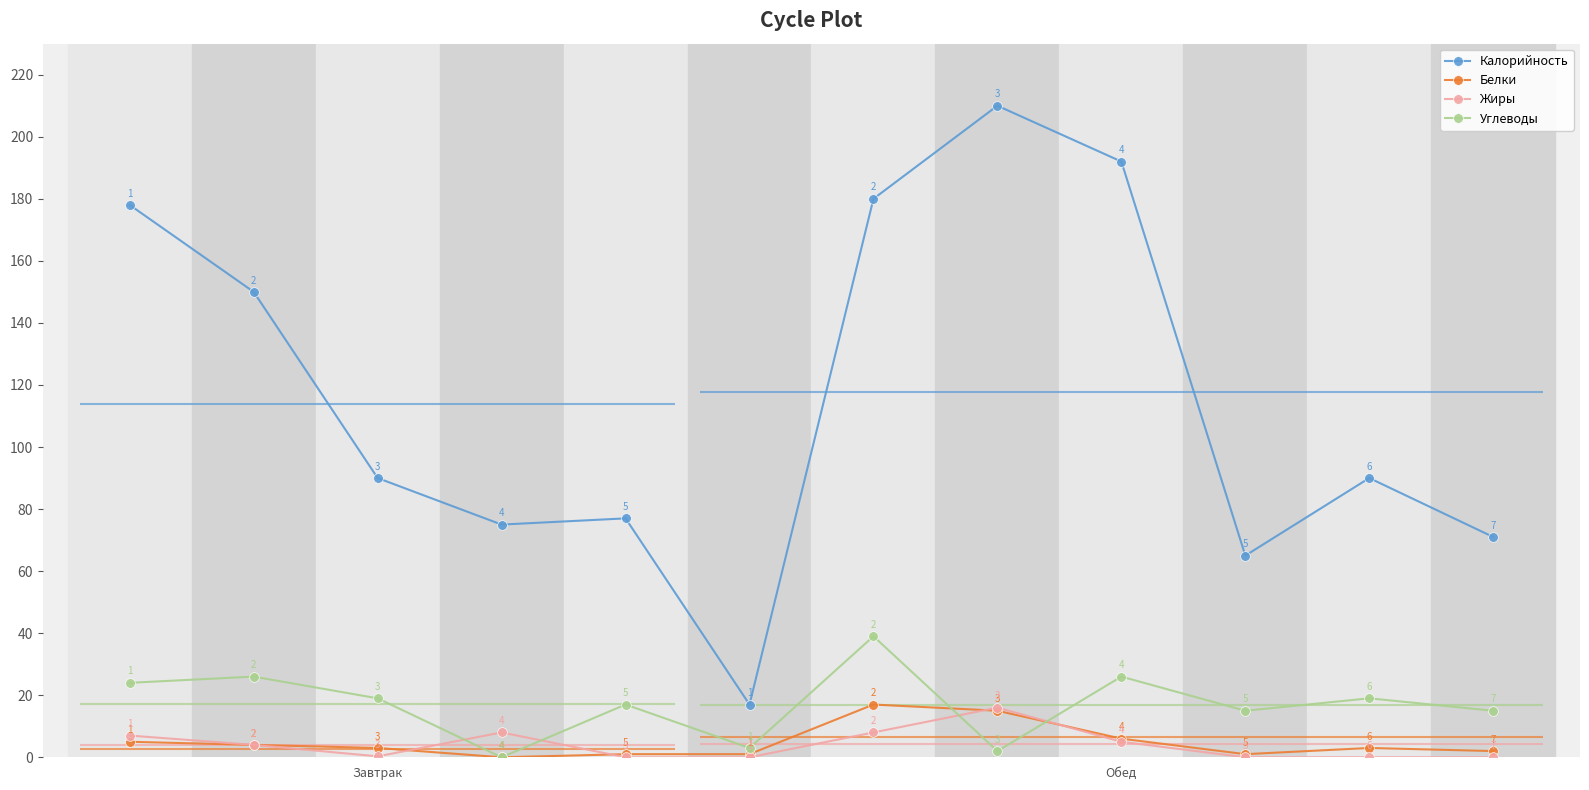

Reading left to right, what are all the values shown in this chart?

Калорийность: 178.0	150.0	90.0	75.0	77.0	17.0	180.0	210.0	192.0	65.0	90.0	71.0
Белки: 5.0	4.0	3.0	0.0	1.0	1.0	17.0	15.0	6.0	1.0	3.0	2.0
Жиры: 7.0	4.0	0.3	8.0	0.0	0.0	8.0	16.0	5.0	0.0	0.0	0.0
Углеводы: 24.0	26.0	19.0	0.0	17.0	3.0	39.0	2.0	26.0	15.0	19.0	15.0